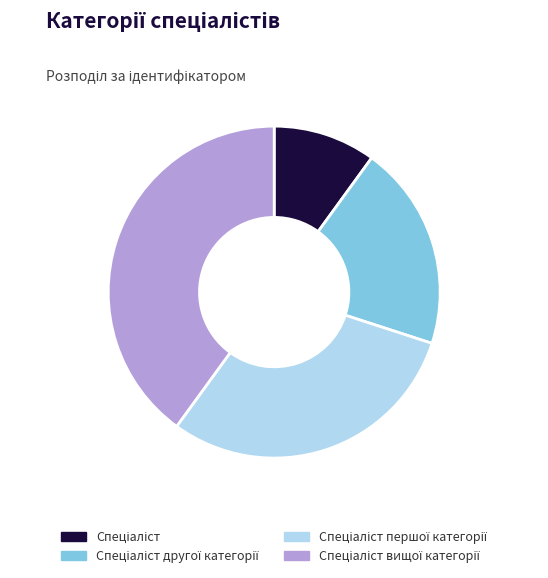

Is there any slice that represents more than half of the pie?

No